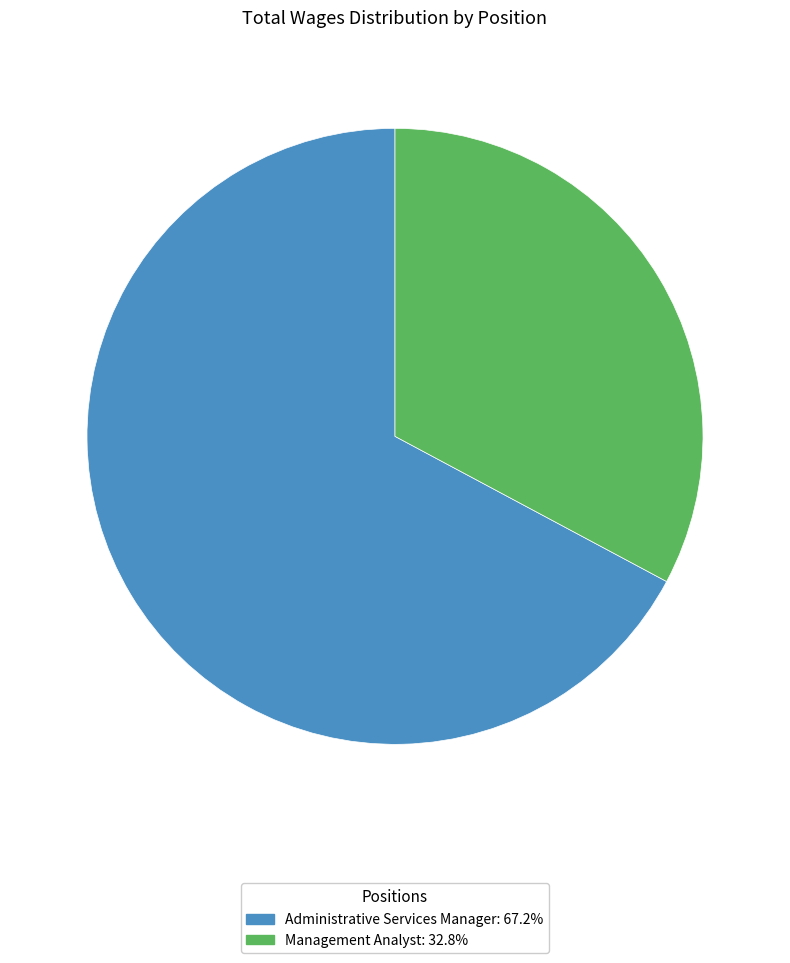

How many segments does this pie chart have?

2